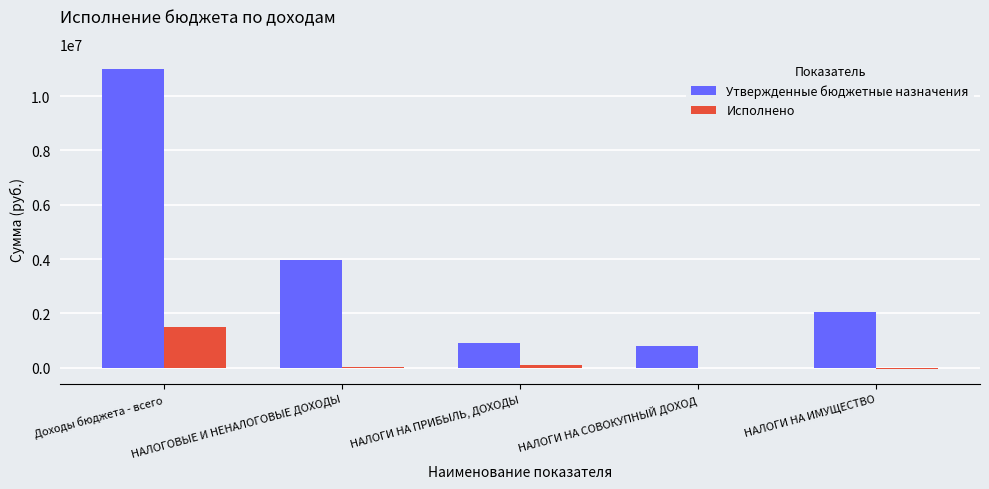

Which series has the largest range (max minus min)?

Утвержденные бюджетные назначения